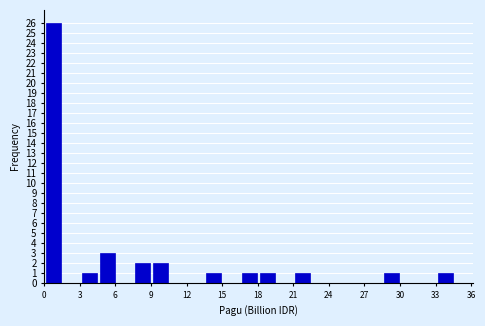

Around what value on the x-axis is the tallest bar? Give the approximate position of its centre, as read against the axis.

1.0